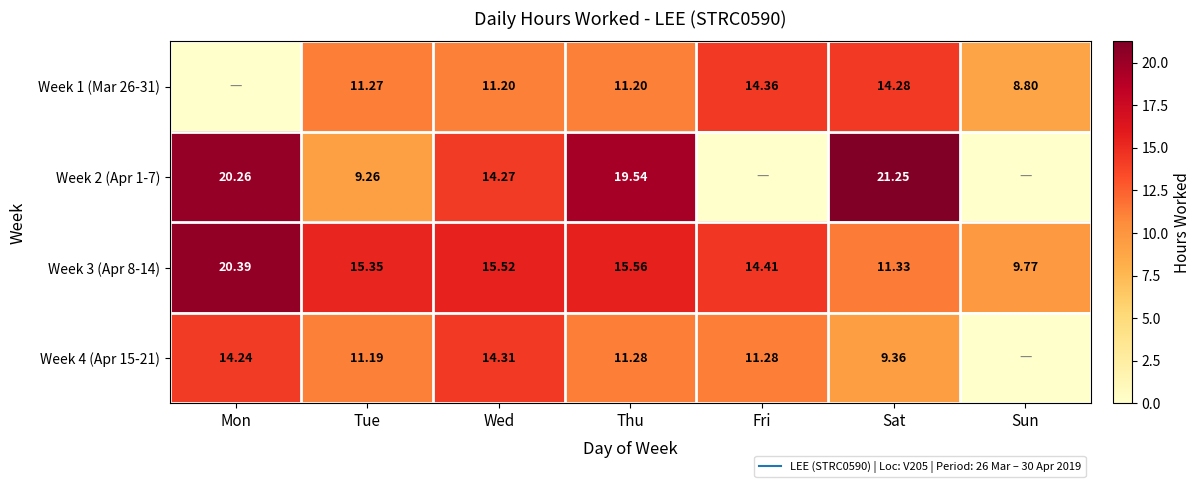

Rank the series by their maximum value, from highest to lowest.

Week 2 (Apr 1-7), Week 3 (Apr 8-14), Week 1 (Mar 26-31), Week 4 (Apr 15-21)